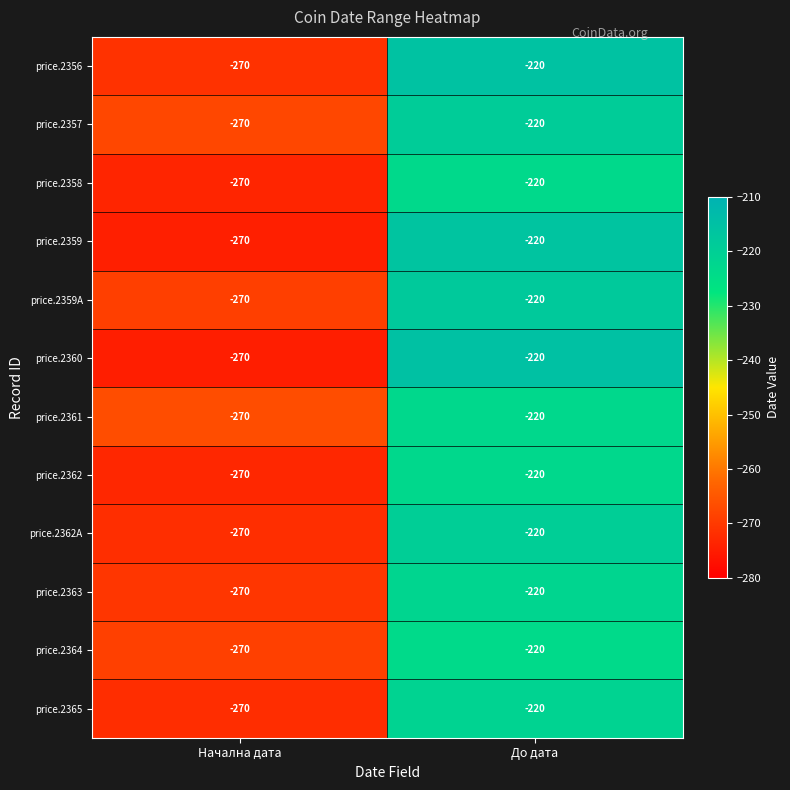

What is the total value across all series at До дата?

-2640